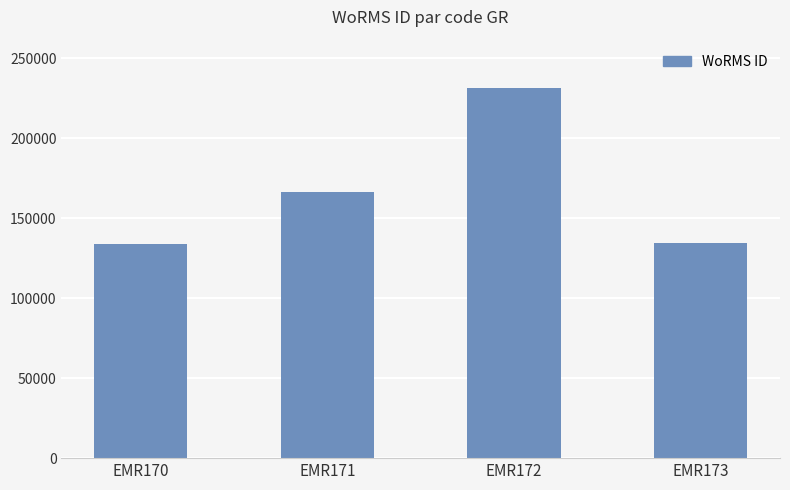

What is the ratio of the value at EMR170 to the value at EMR171?

0.8